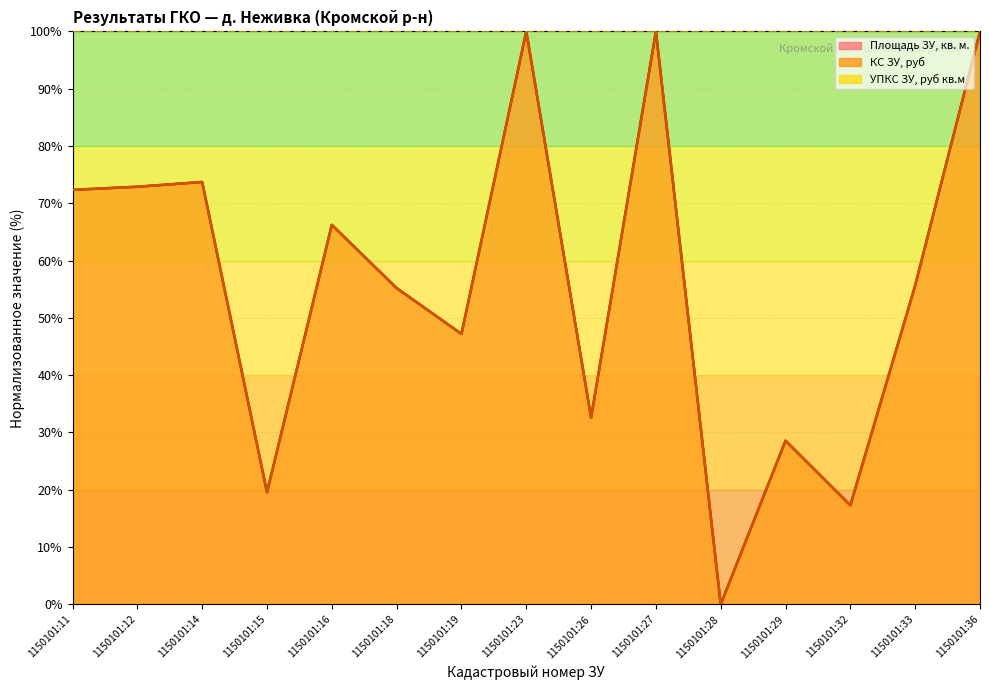

What is the maximum value shown in the chart?

100.0